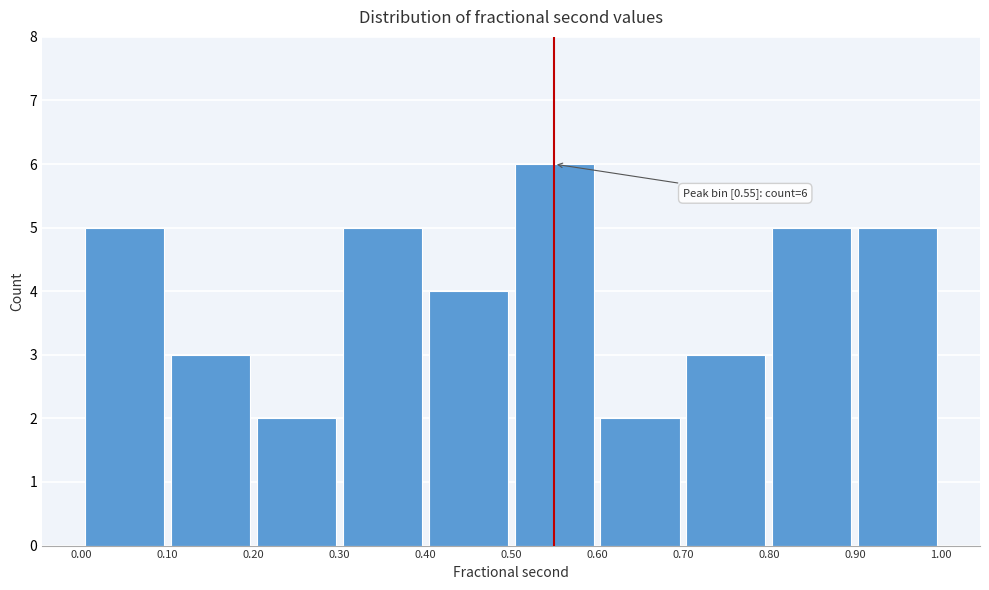

Over which range of the x-axis is the bar tallest?

0.50 to 0.60